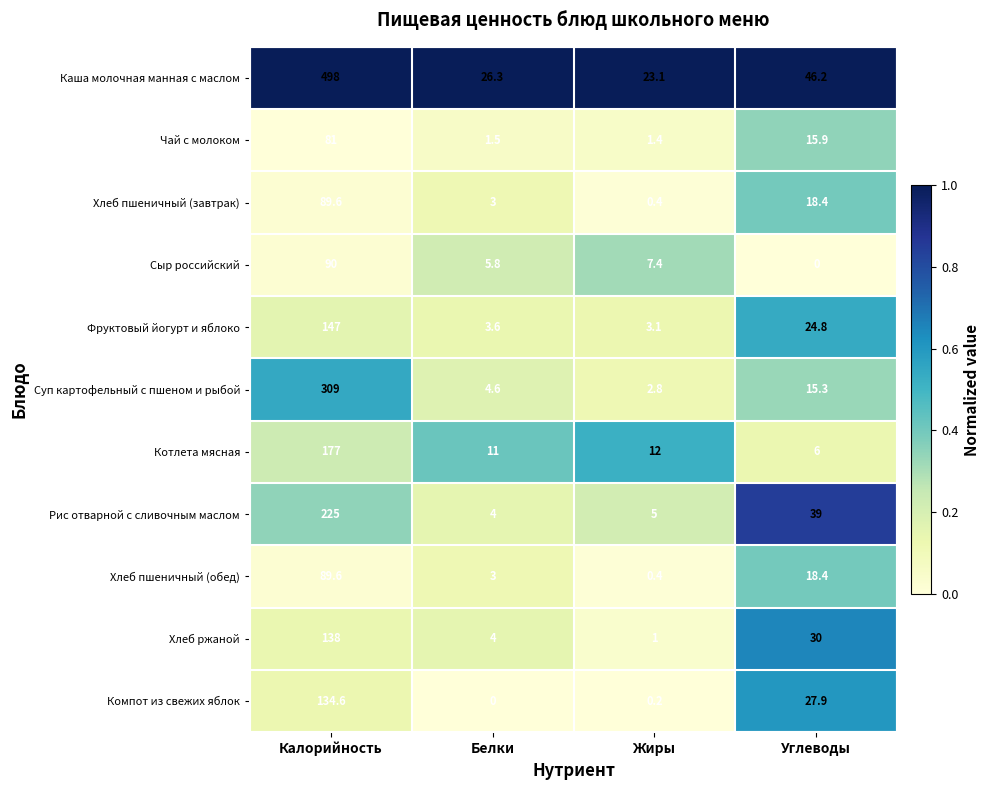

List the labels in order of Хлеб ржаной value, largest first.

Калорийность, Углеводы, Белки, Жиры